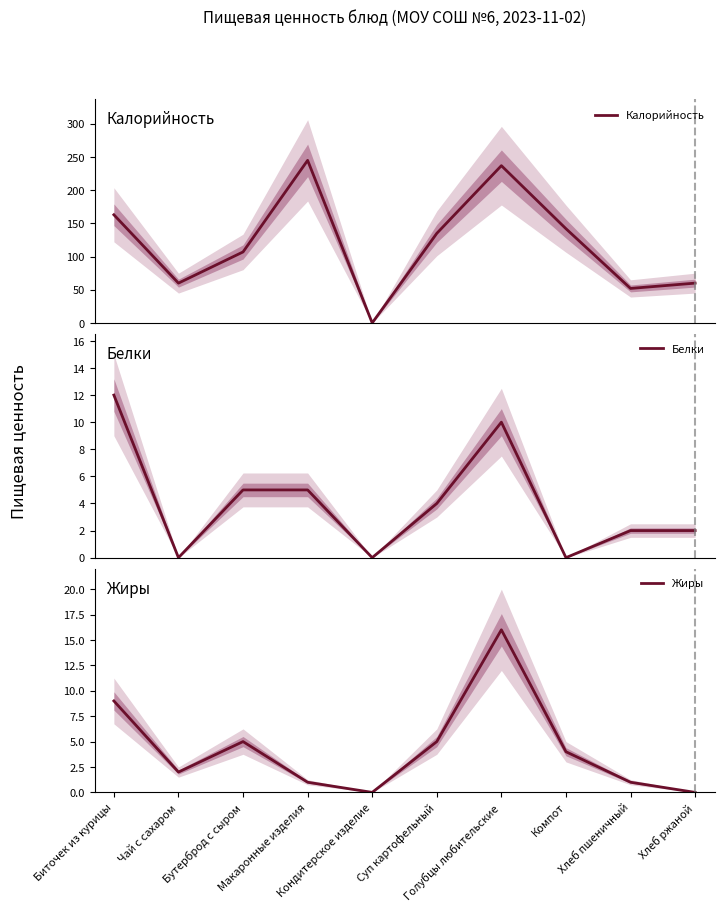

Which label corresponds to the largest value in the chart?

Макаронные изделия